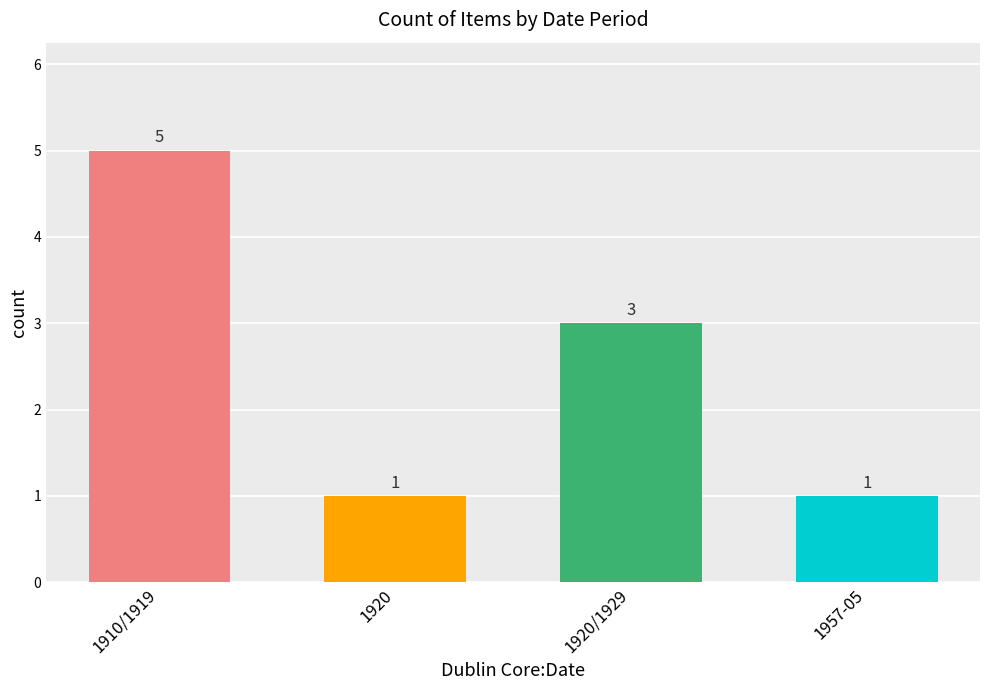

How many data points are less than 3?

2